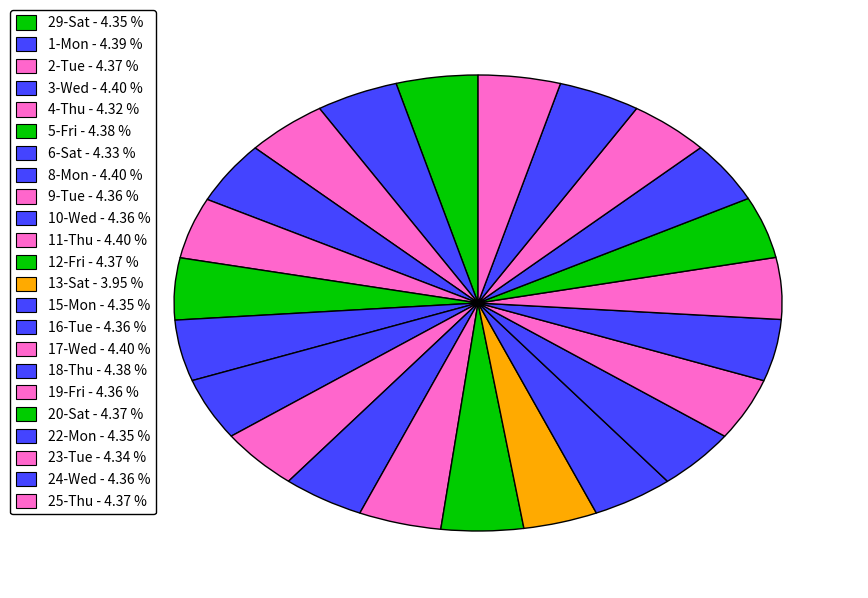

Rank the categories by value from lowest to highest.

13-Sat, 4-Thu, 6-Sat, 23-Tue, 29-Sat, 15-Mon, 22-Mon, 10-Wed, 16-Tue, 9-Tue, 19-Fri, 24-Wed, 2-Tue, 12-Fri, 20-Sat, 25-Thu, 5-Fri, 18-Thu, 1-Mon, 3-Wed, 8-Mon, 11-Thu, 17-Wed